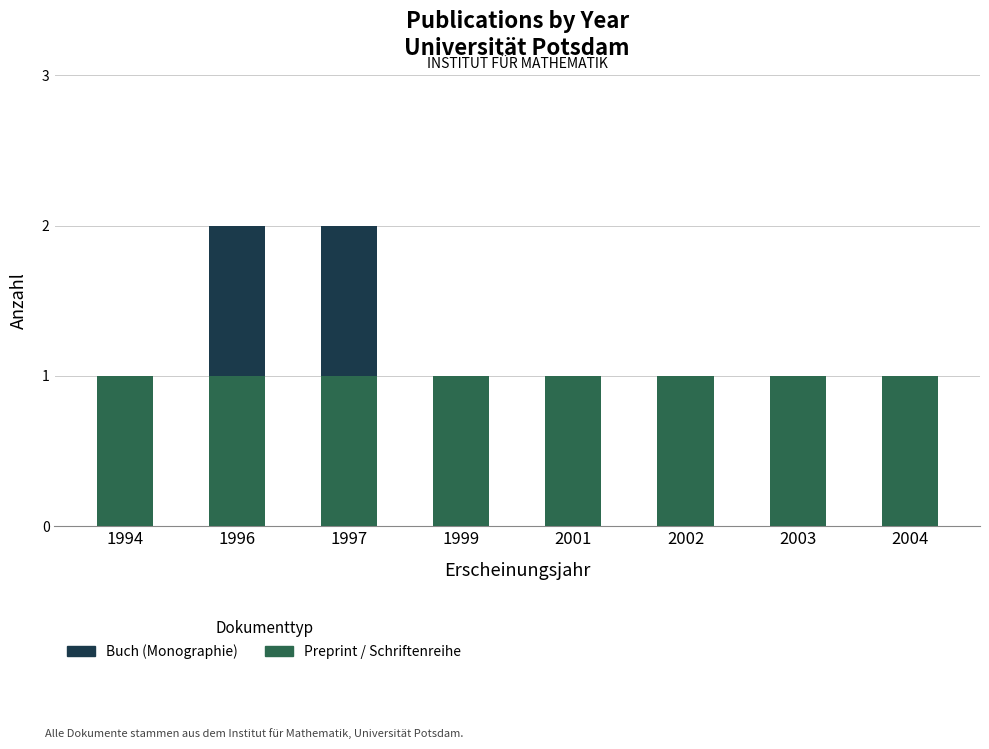

Are the bars horizontal?

No